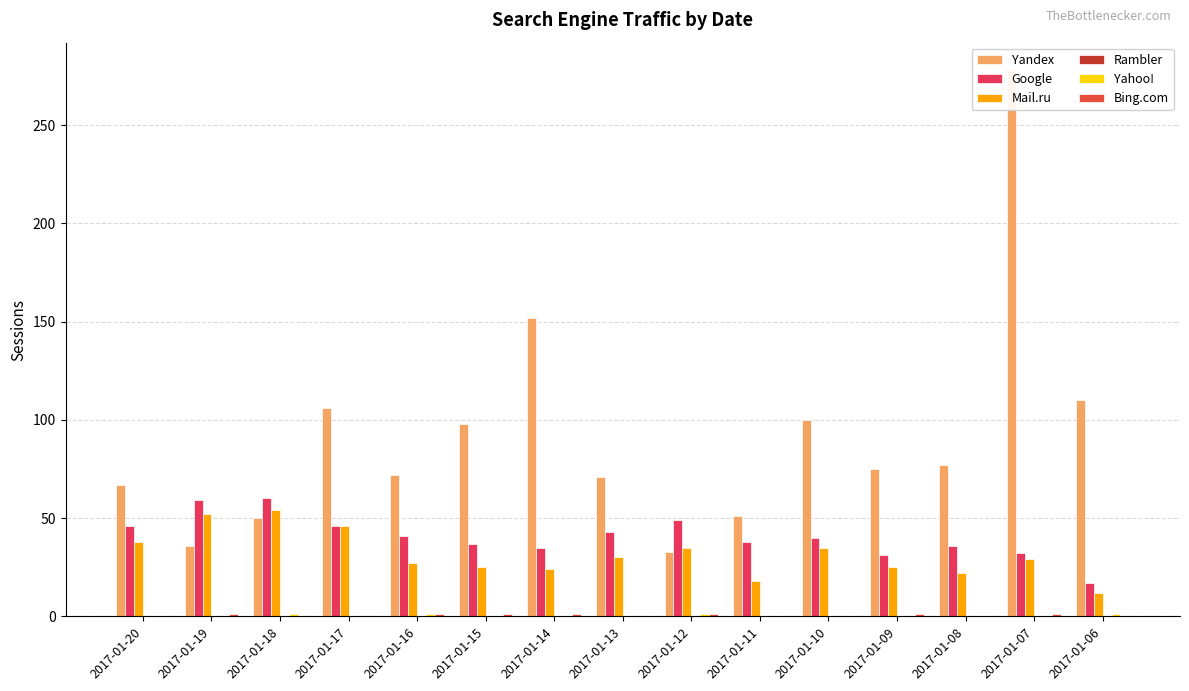

What are all the series names shown in the legend?

Yandex, Google, Mail.ru, Rambler, Yahoo!, Bing.com